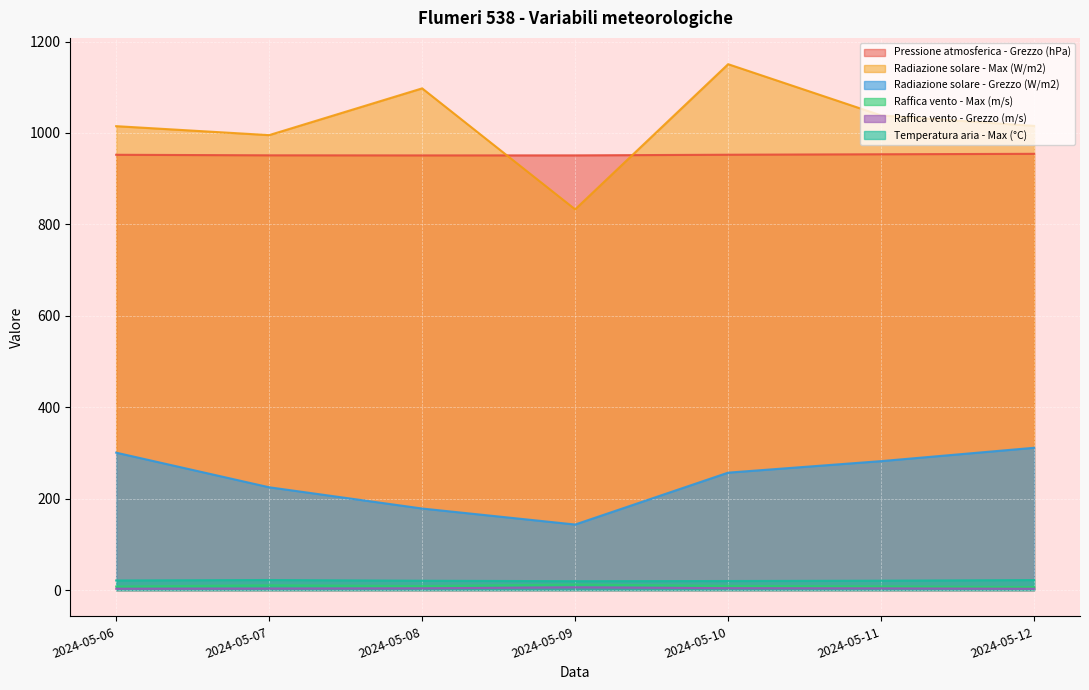

Does the chart display data point markers on the line(s)?

No